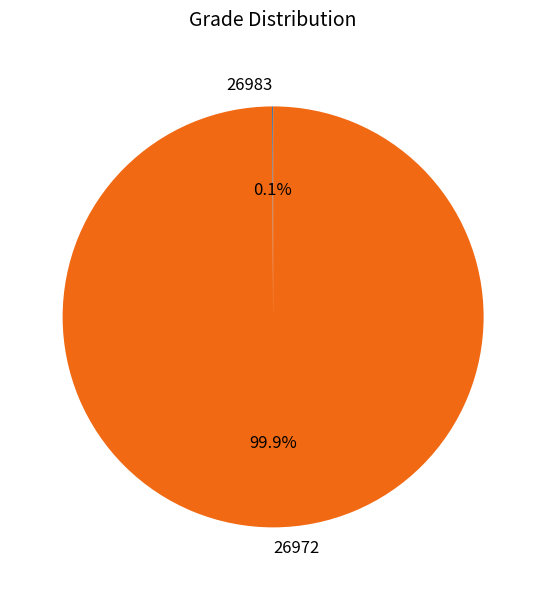

What percentage is the 26972 slice, to the nearest percent?

100%